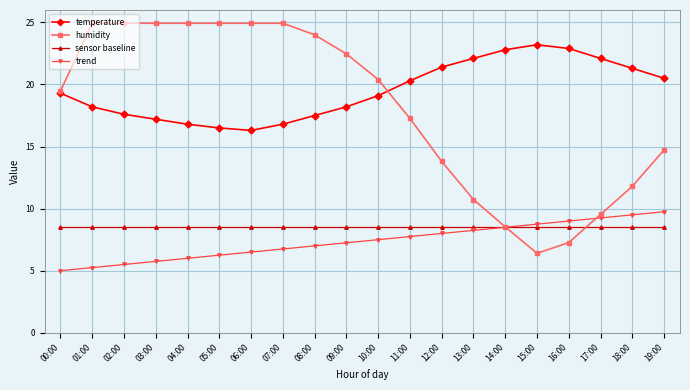

Count the number of categories in the chart.

20